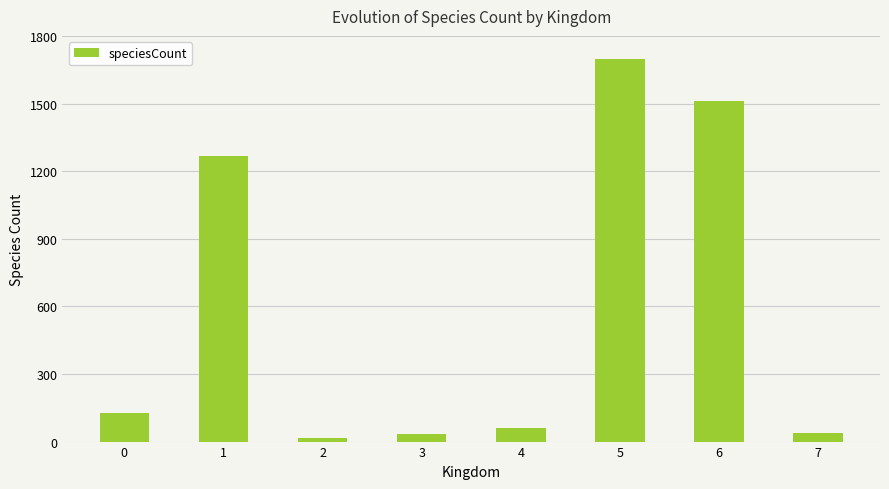

Is it true that the value at 1 is 2124?

False